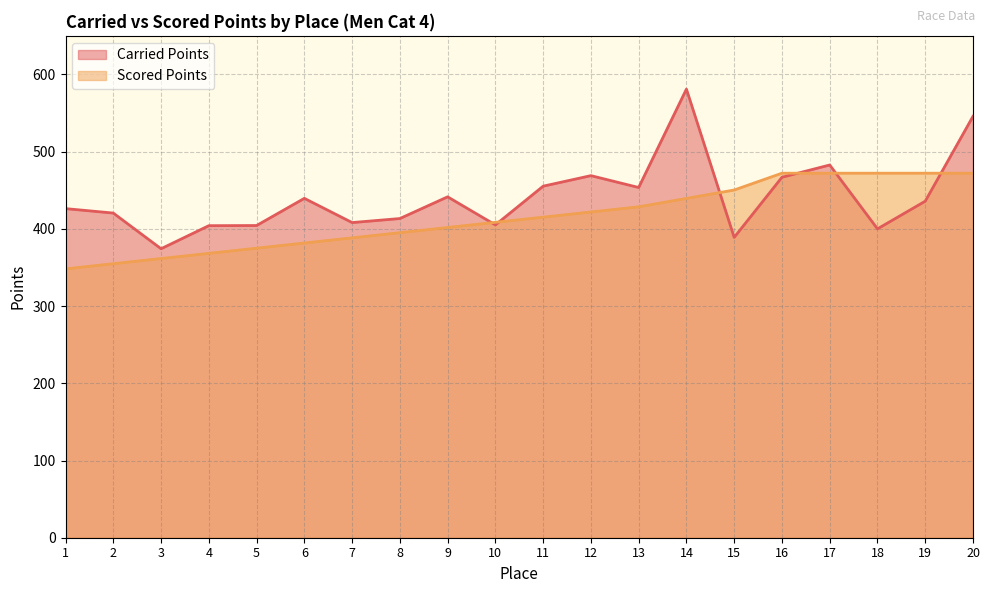

What is the sum of all Scored Points values?

8299.5